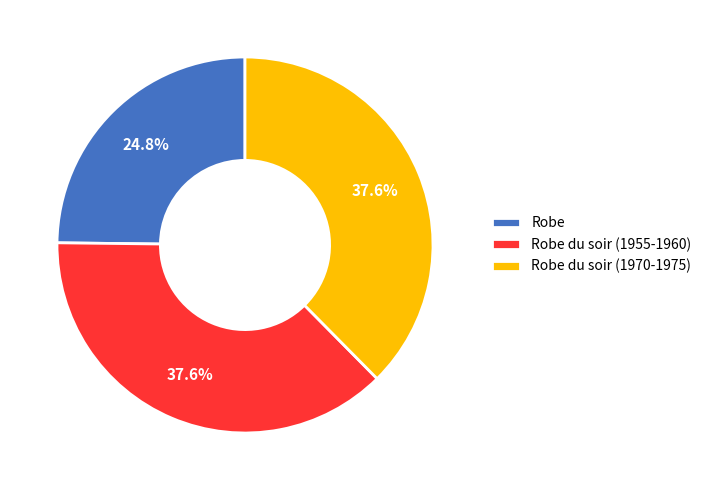

True or false: Robe accounts for 25% of the total.

True